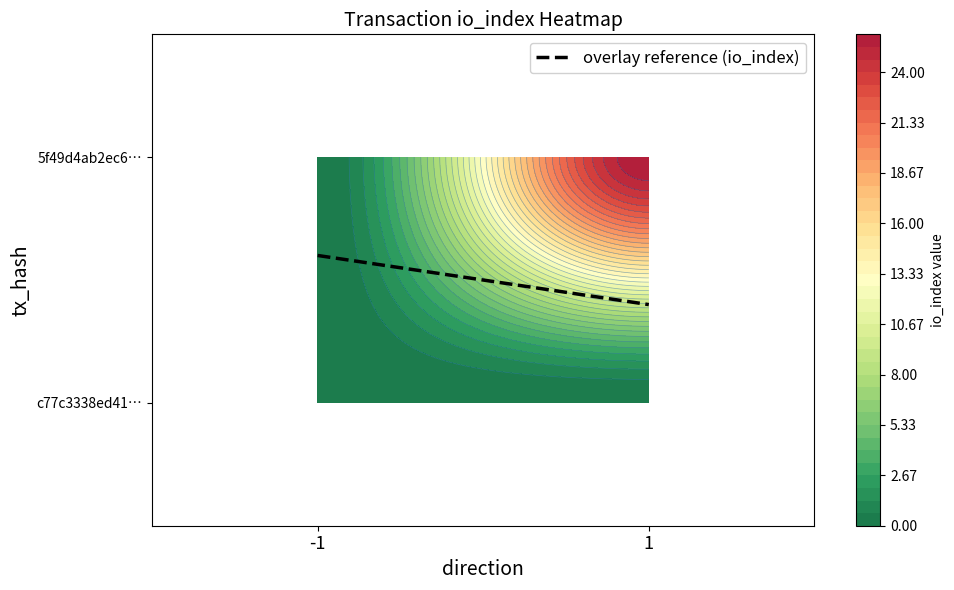

Between -1 and 1, which series saw the biggest shift?

5f49d4ab2ec64d0fbe6a37ca1183cdf25d36435